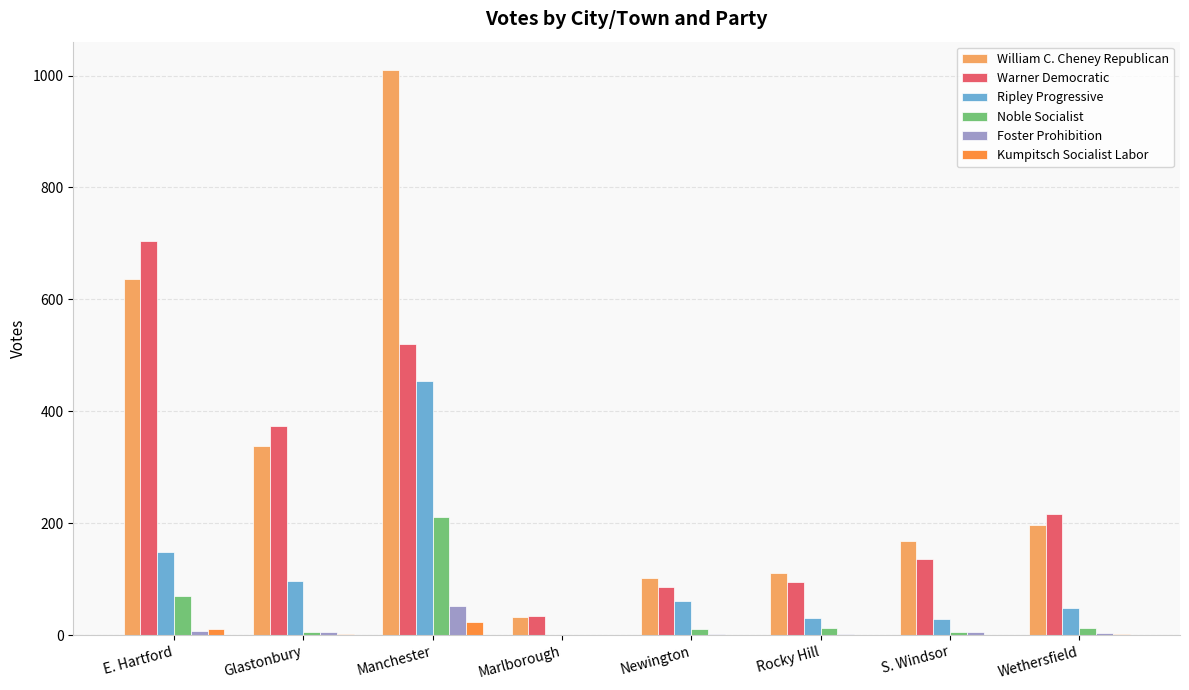

Where is Kumpitsch Socialist Labor nearest to the value 11?

E. Hartford